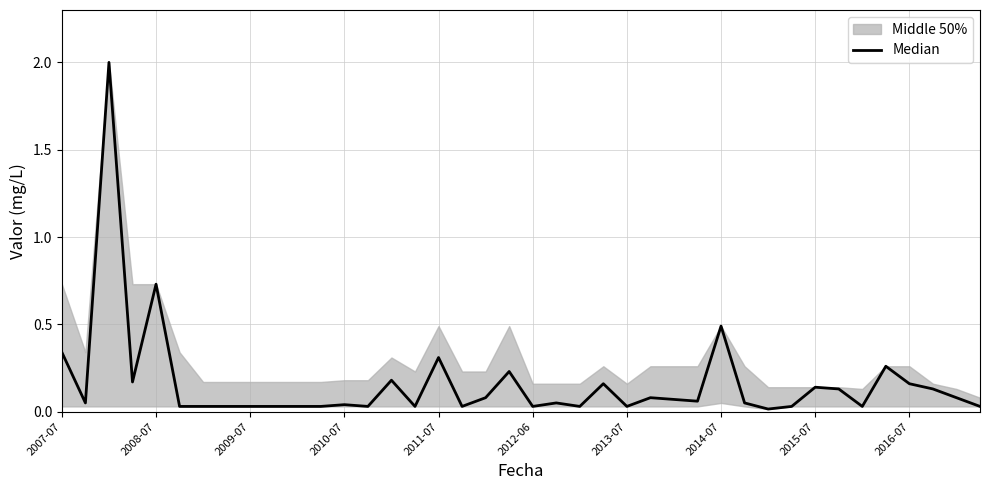

How many interior local peaks (higher than both neighbors) does the data have?

12